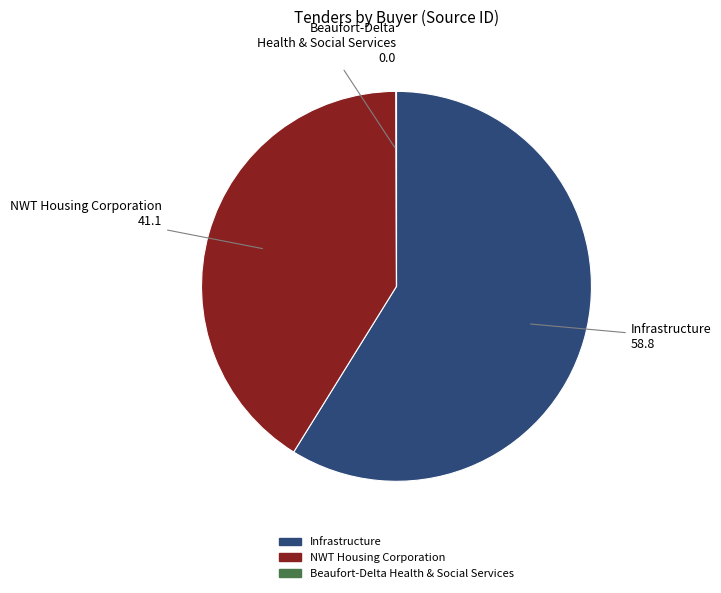

What is the ratio of the value at Infrastructure to the value at NWT Housing Corporation?

1.4